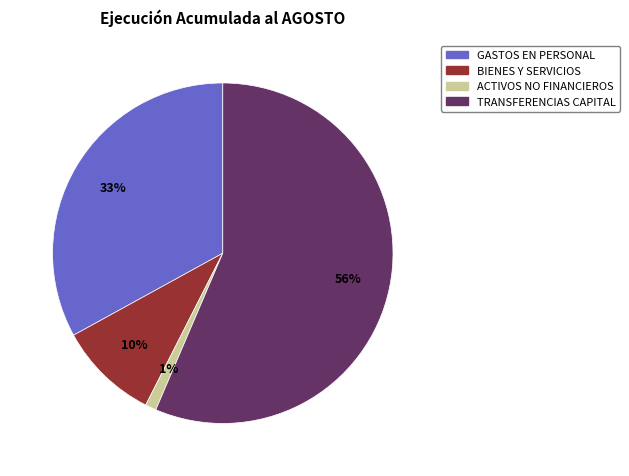

To the nearest percent, what is the average slice percentage?

25%